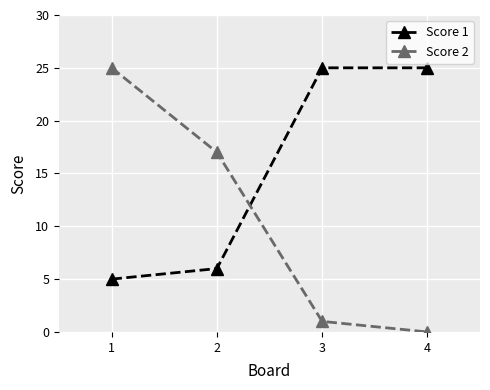

What is the sum of all Score 1 values?

61